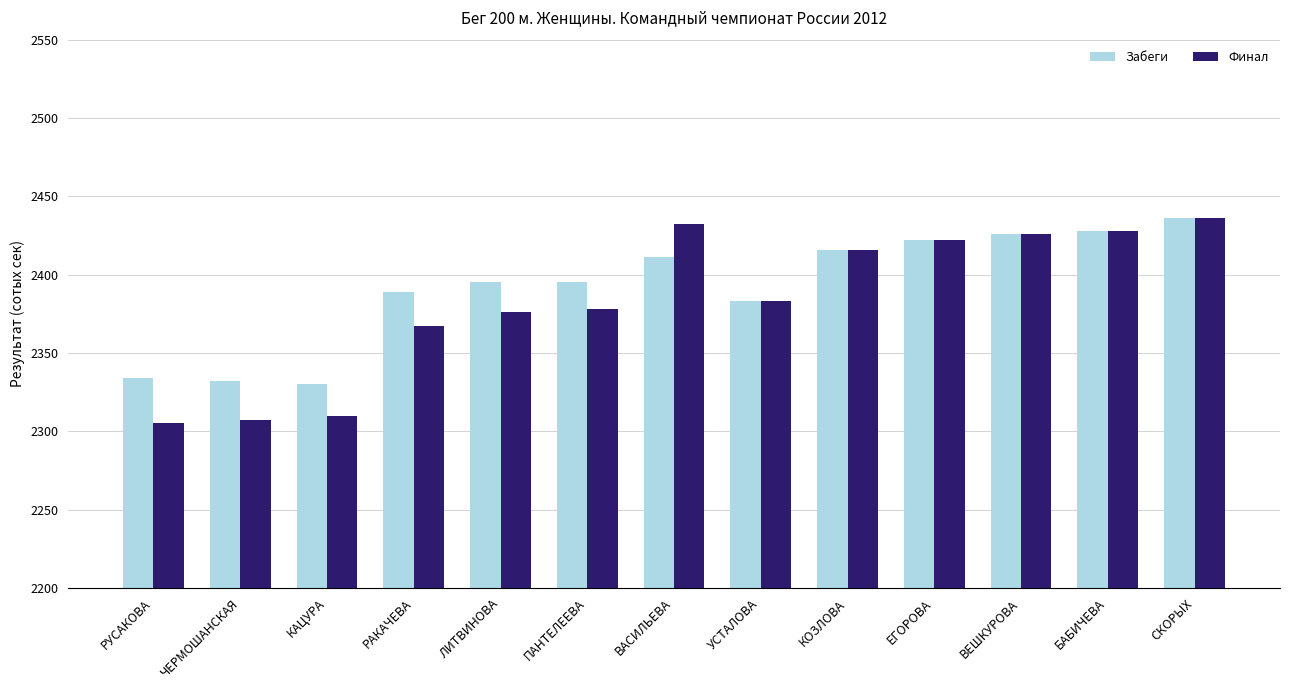

What is the total value across all series at ЛИТВИНОВА?

4771